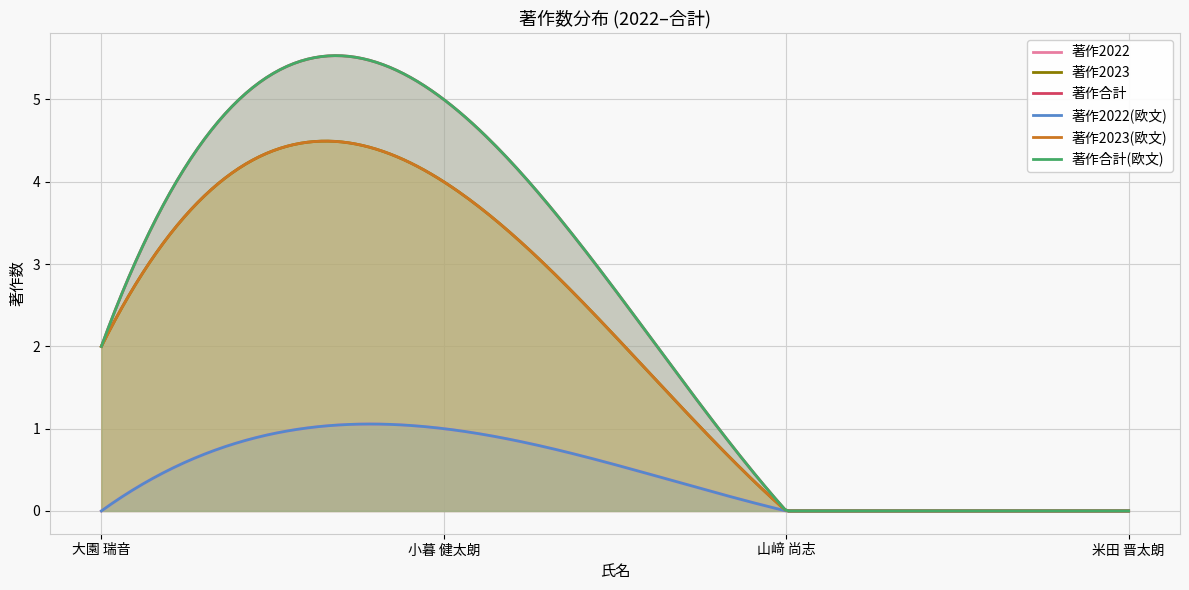

At how many categories does at least one series exceed 2?

1